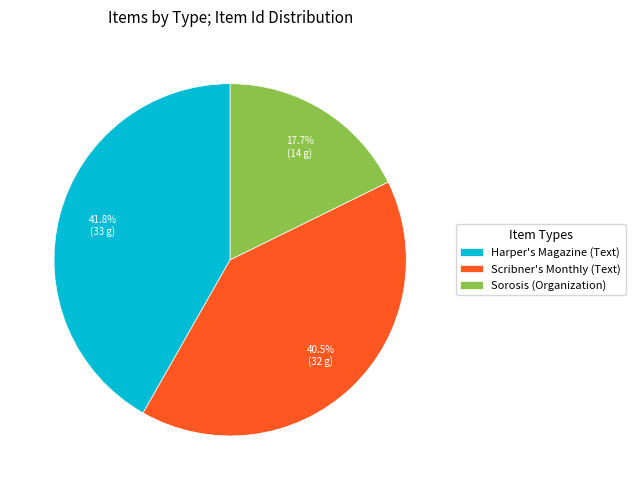

What percentage is the Sorosis (Organization) slice, to the nearest percent?

18%